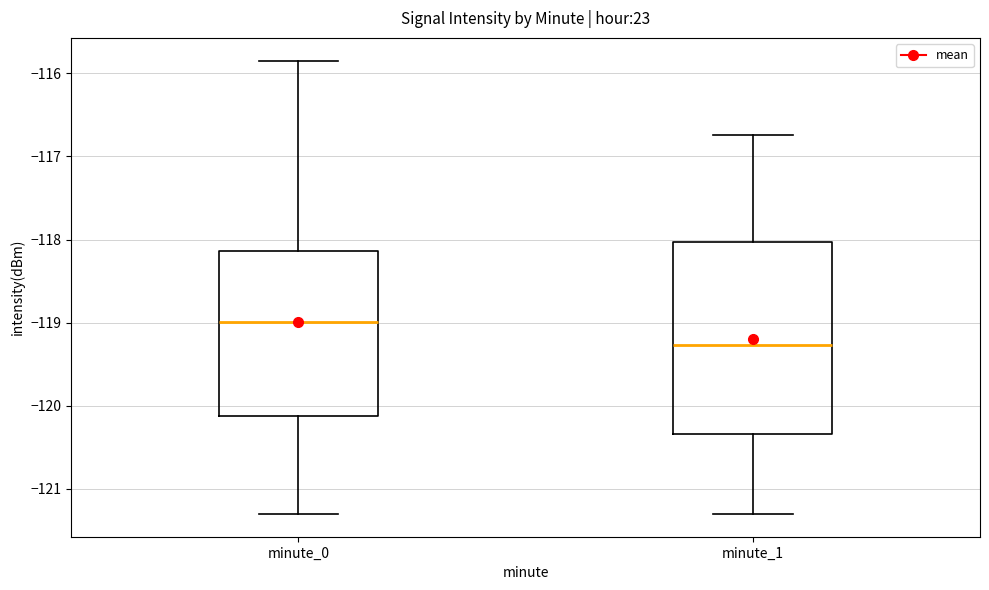

Where does the lower whisker of the box for minute_0 end on the y-axis? The values are not printed on the chart, so give them approximately, as read against the axis.

-121.3